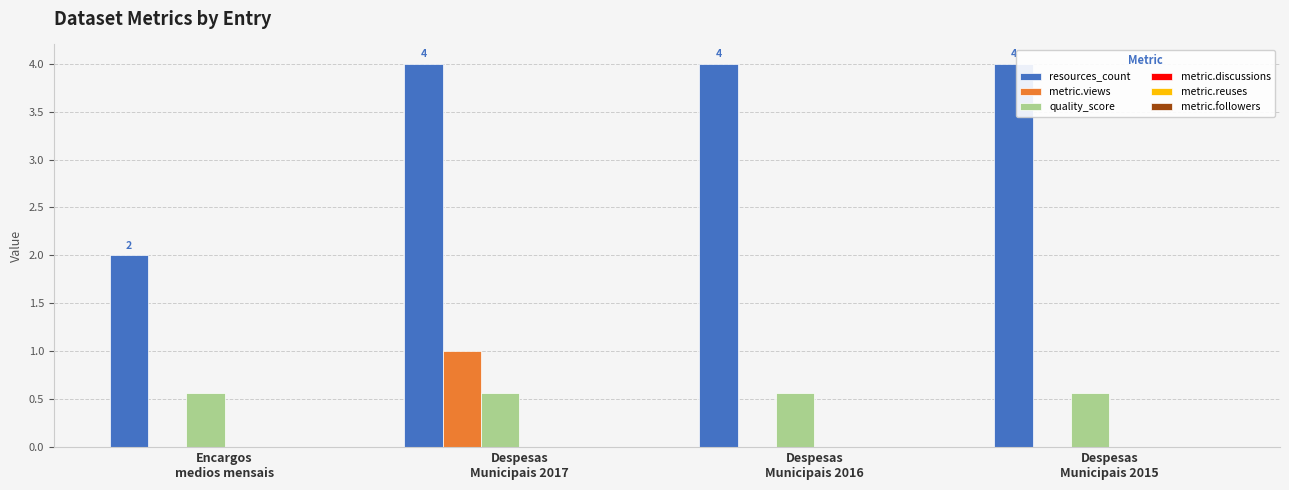

What is the highest value of the resources_count series?

4.0